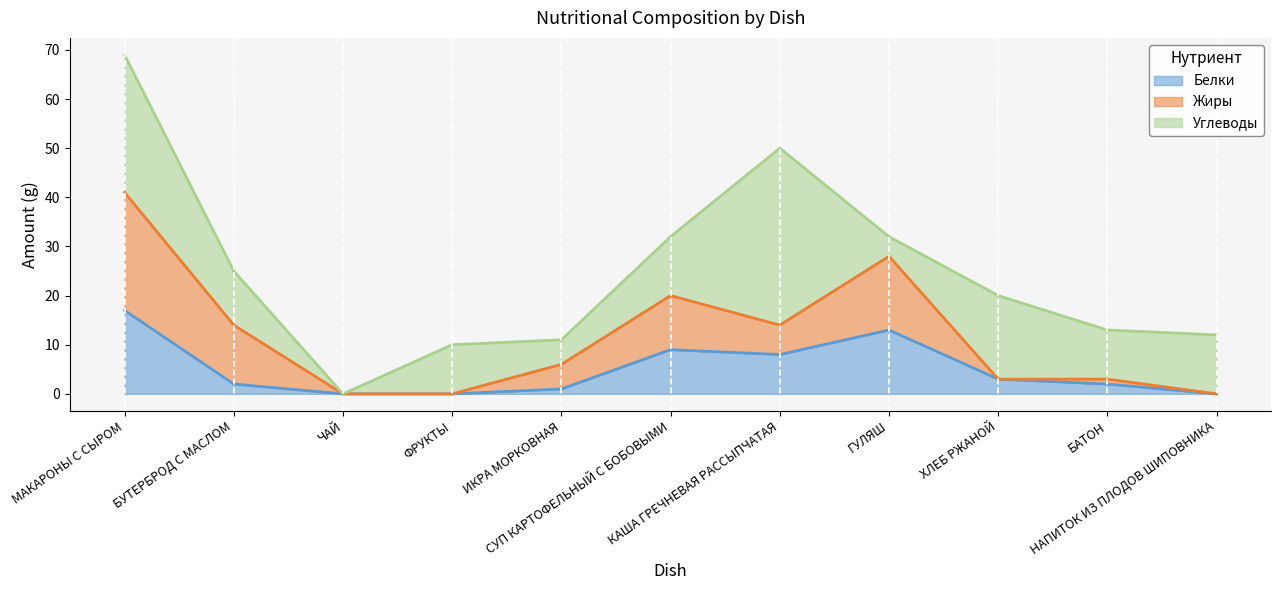

Is the value of Углеводы at НАПИТОК ИЗ ПЛОДОВ ШИПОВНИКА greater than the value of Белки at ФРУКТЫ?

Yes